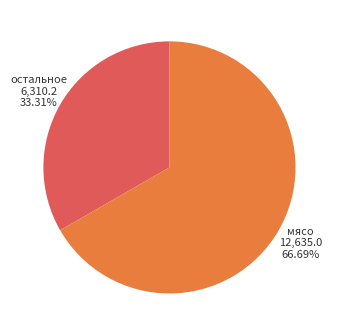

Is there any slice that represents more than half of the pie?

Yes